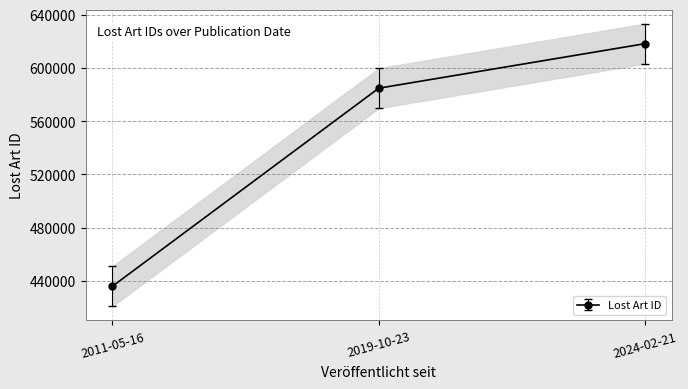

Rank the categories by value from lowest to highest.

2011-05-16, 2019-10-23, 2024-02-21